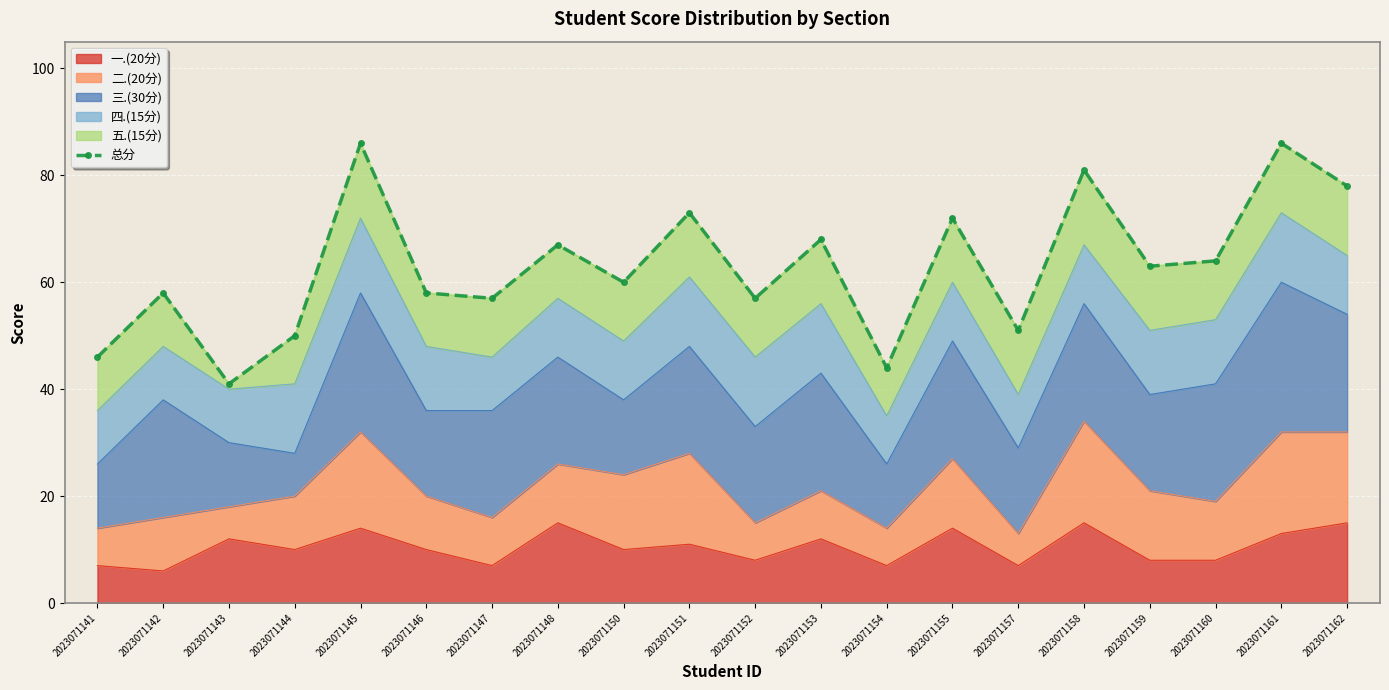

What is the smallest value displayed?

41